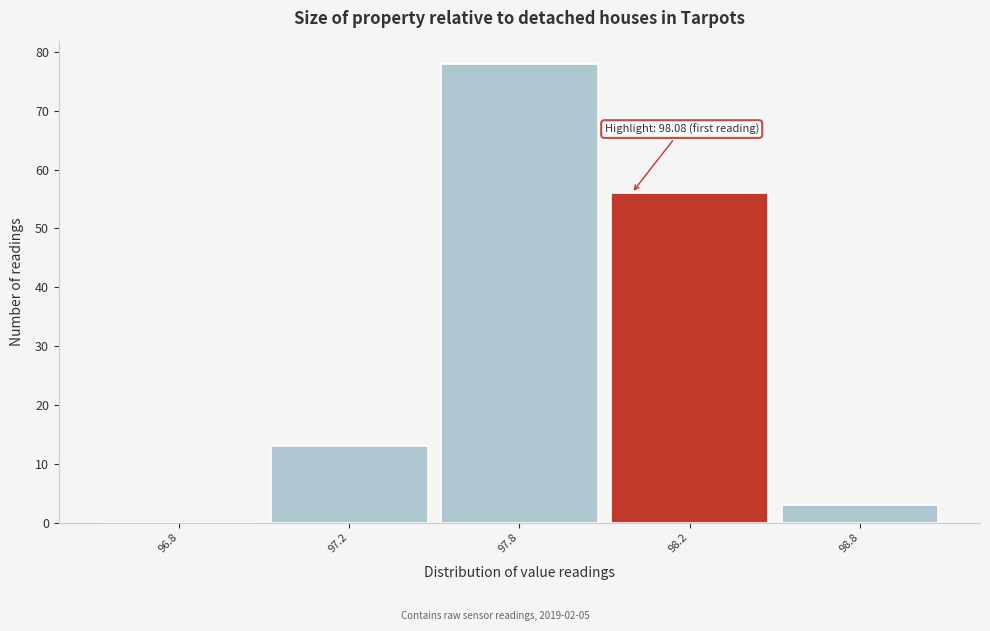

Reading left to right, extract all data points from this chart.

96.8=0	97.2=13	97.8=78	98.2=56	98.8=3